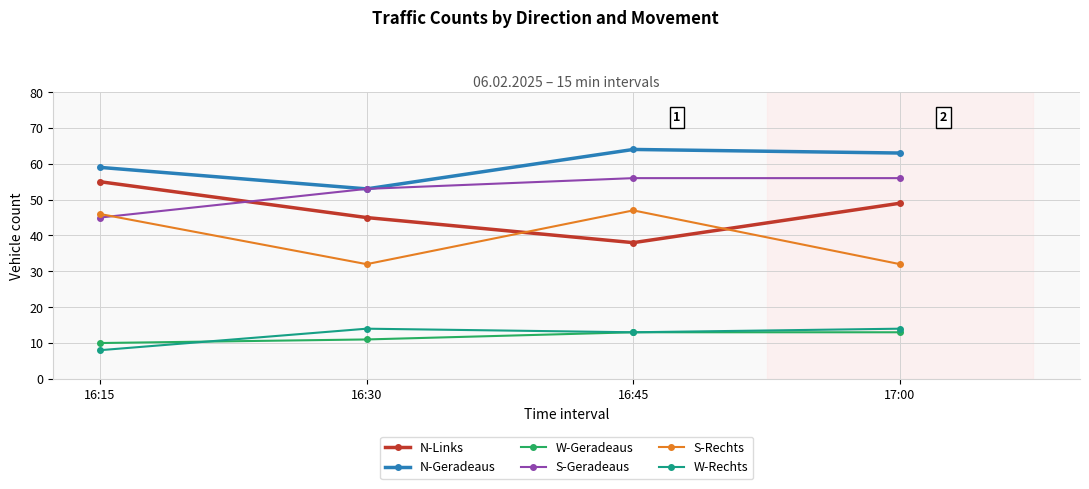

Read the N-Links value at 16:30.

45